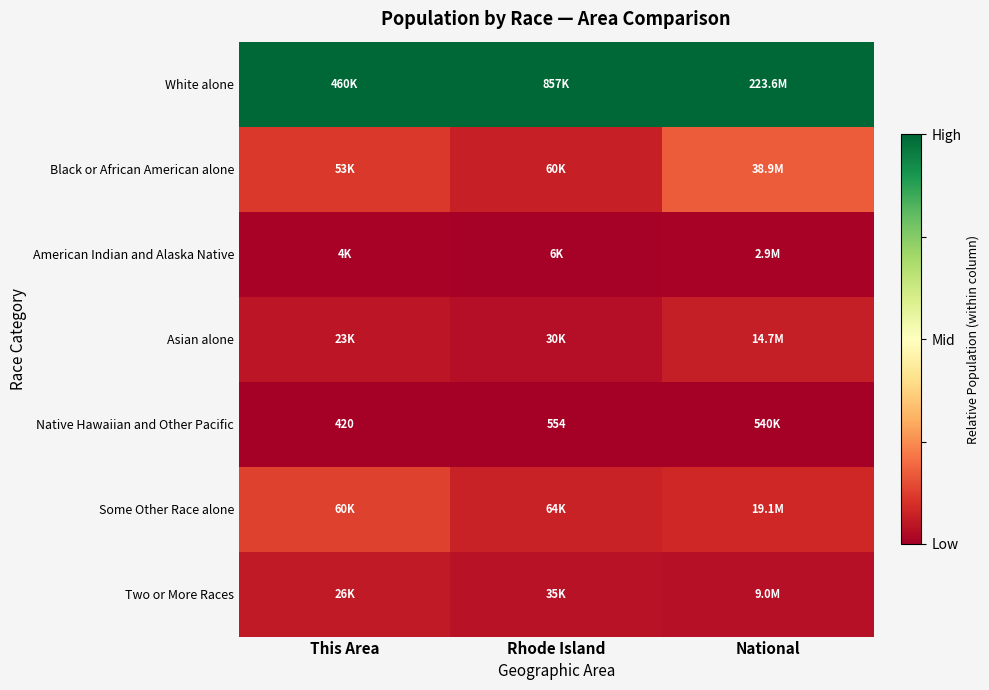

Which has a higher value, National or Rhode Island?

National